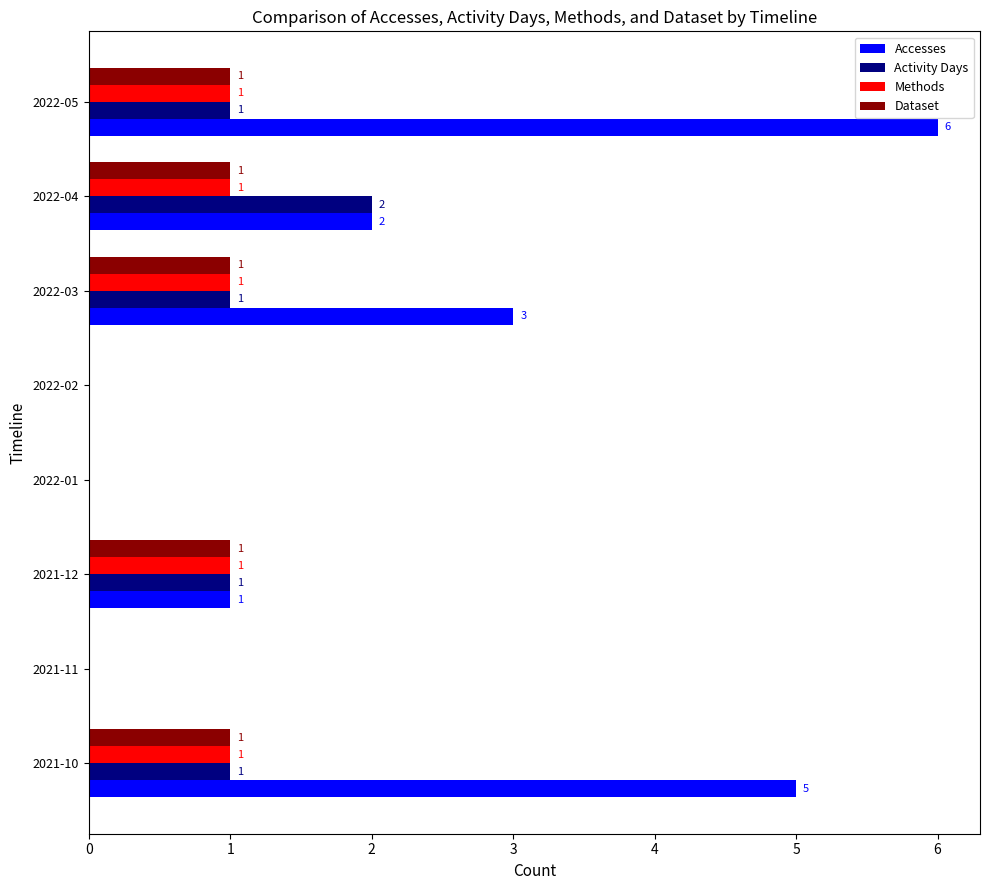

What are all the series names shown in the legend?

Accesses, Activity Days, Methods, Dataset